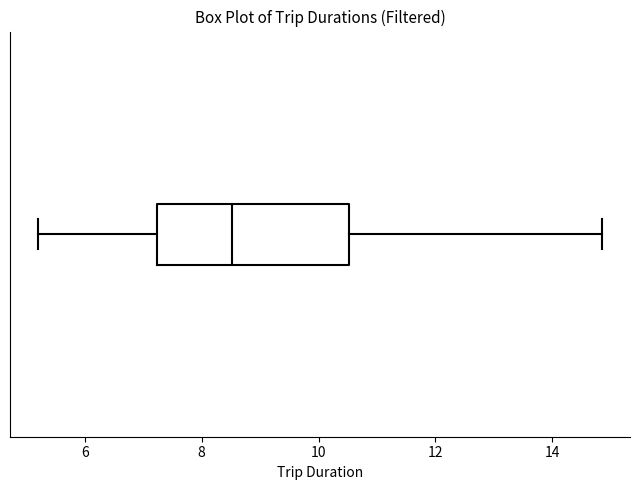

Read this box plot against the x-axis: the position of the median line, the range covered by the box, and the ends of both whiskers. The values are not printed on the chart, so give them approximately, as read against the axis.

median 8.6, box 7.2 to 10.6, whiskers 5.2 to 14.8